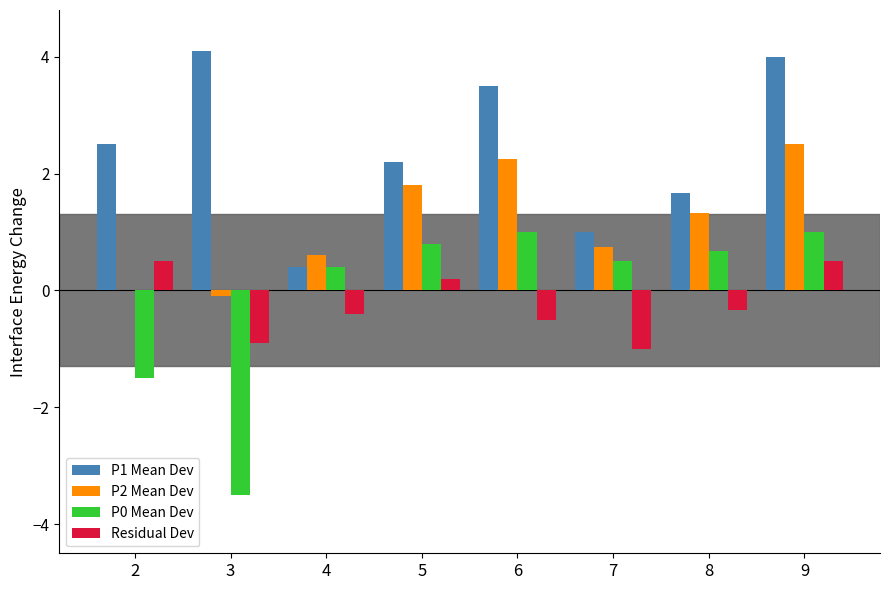

Is it true that P0 Mean Dev equals 0.5 at 7?

True